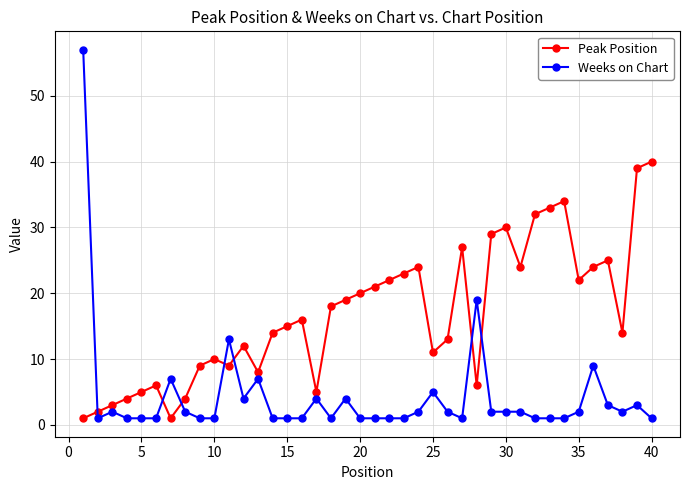

Does the chart display data point markers on the line(s)?

Yes